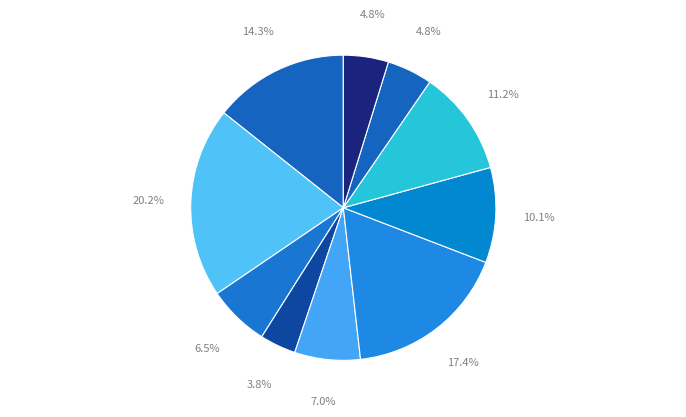

How many segments does this pie chart have?

10